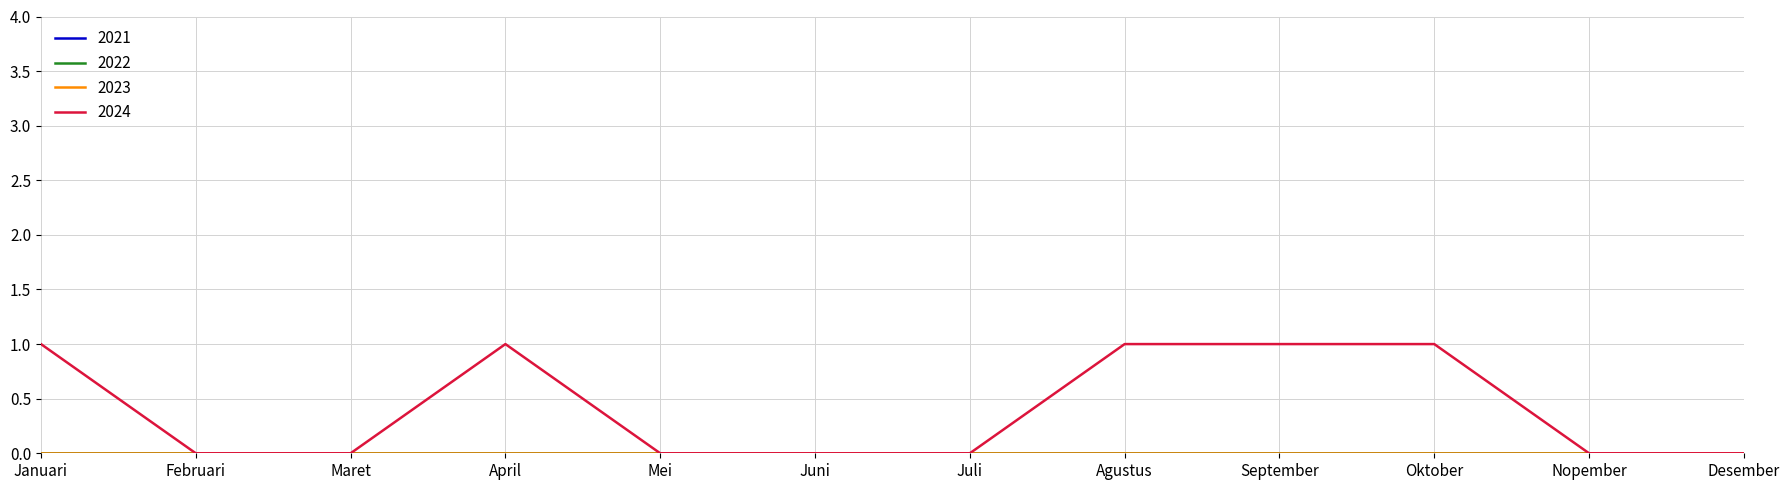

True or false: 2022 has more than 2 interior local peaks.

False